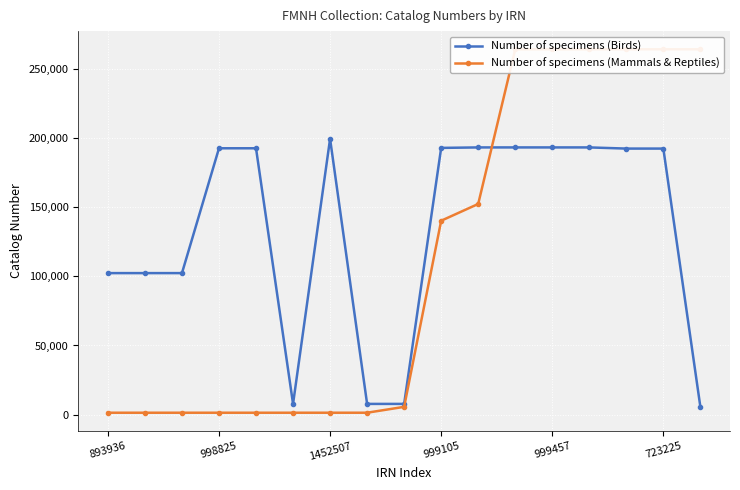

Which series ends up on top after the final intersection of Number of specimens (Birds) and Number of specimens (Mammals & Reptiles)?

Number of specimens (Mammals & Reptiles)